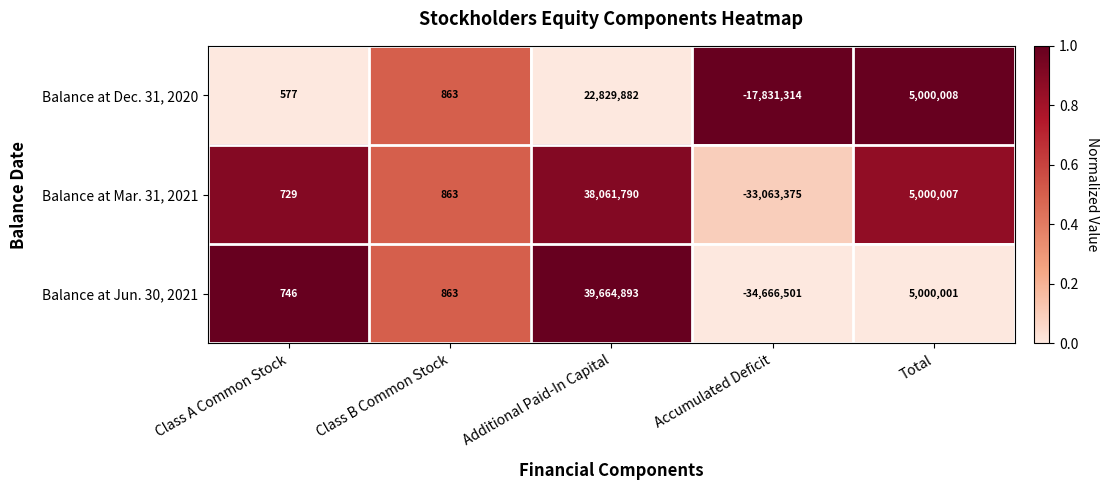

What is the smallest value displayed?

-34666501